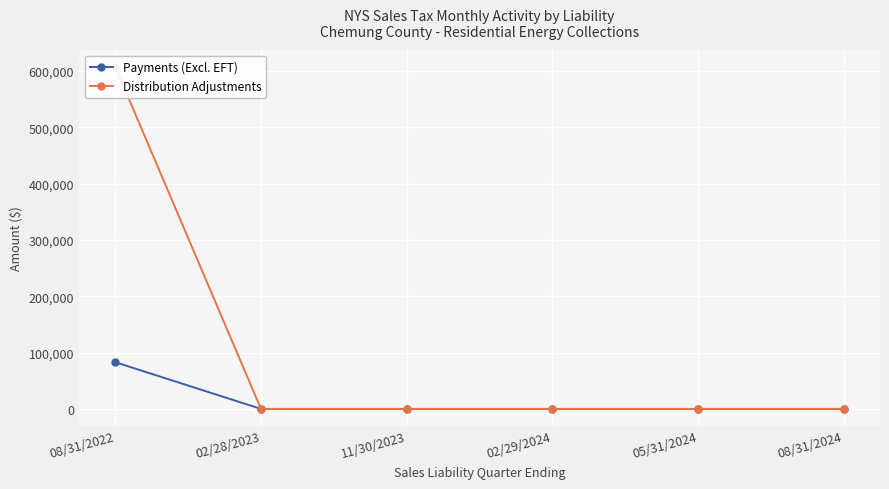

What is the difference between the Distribution Adjustments values at 02/29/2024 and 08/31/2022?

606960.3